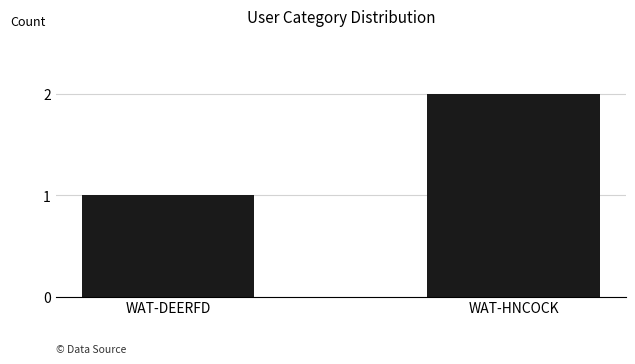

At which label is the value closest to 1?

WAT-DEERFD